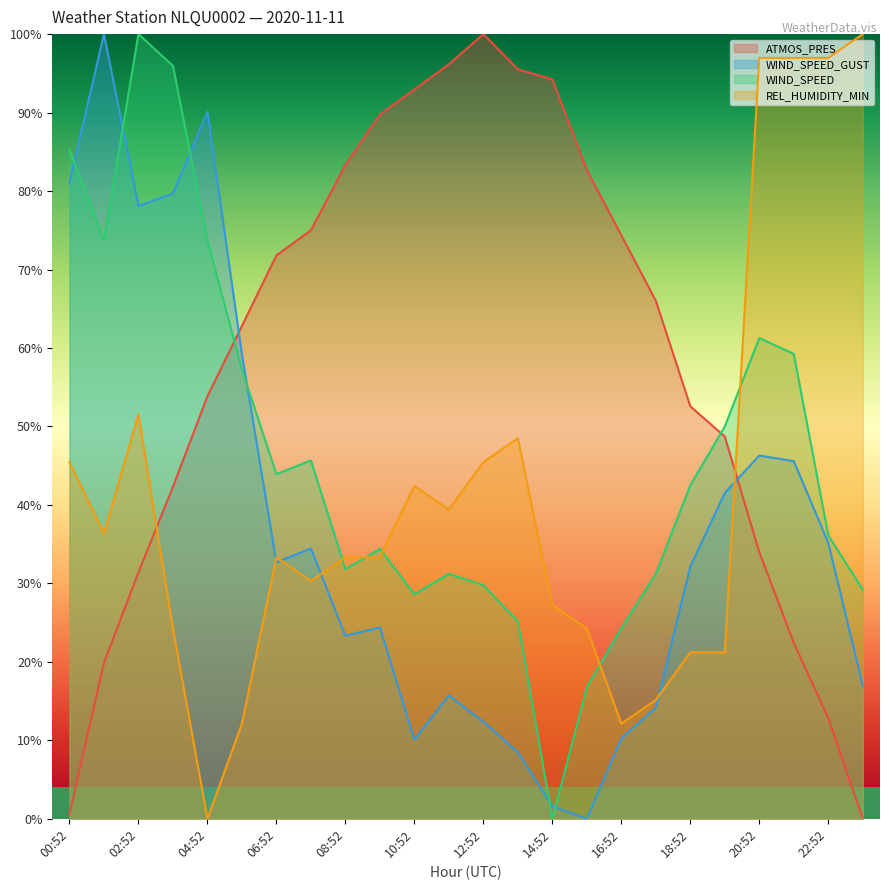

What value does the WIND_SPEED series have at 08:52?

0.3